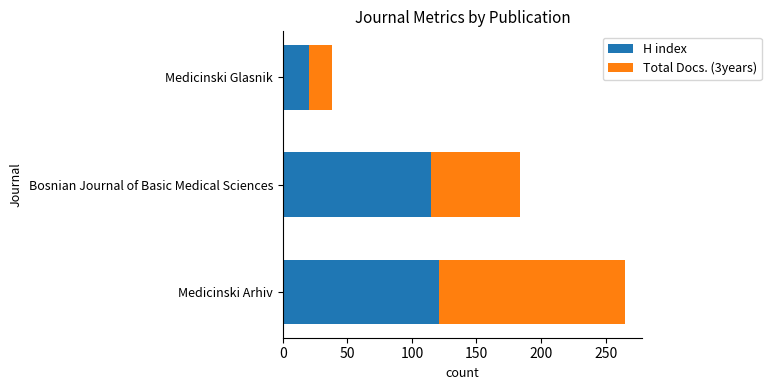

The value of H index at Medicinski Arhiv is 121. True or false?

True